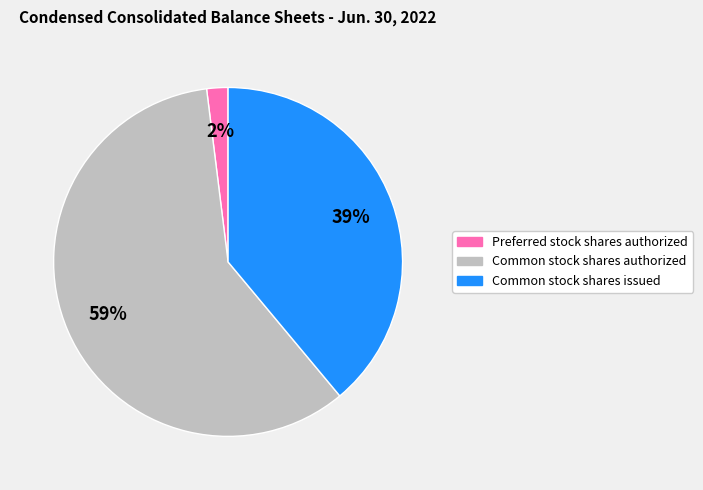

Is Common stock shares authorized the majority of the pie?

Yes